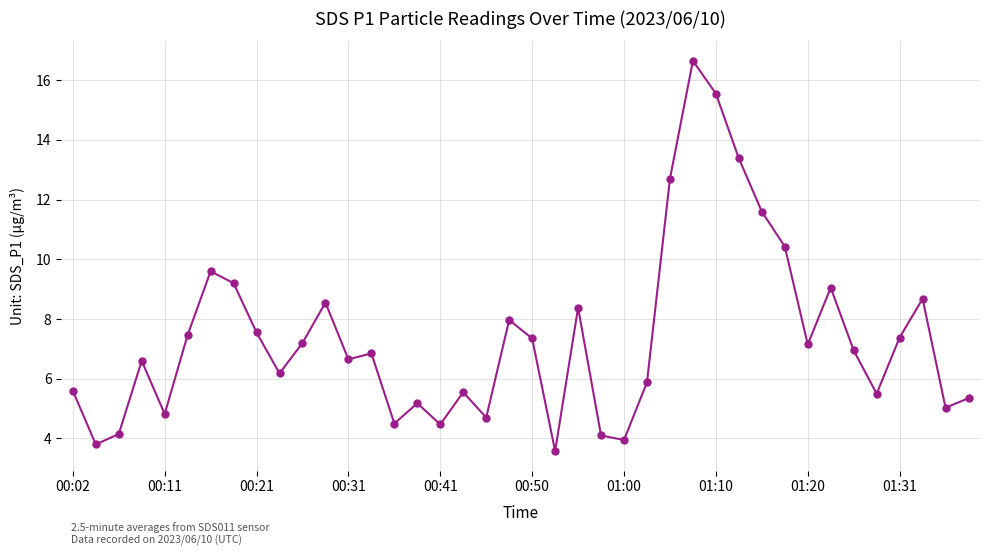

What is the sum of all values?

295.2